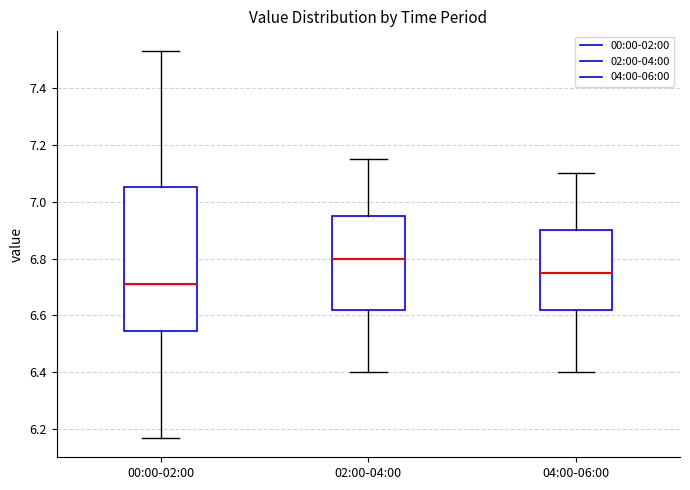

Which box has the lowest median line?

00:00-02:00